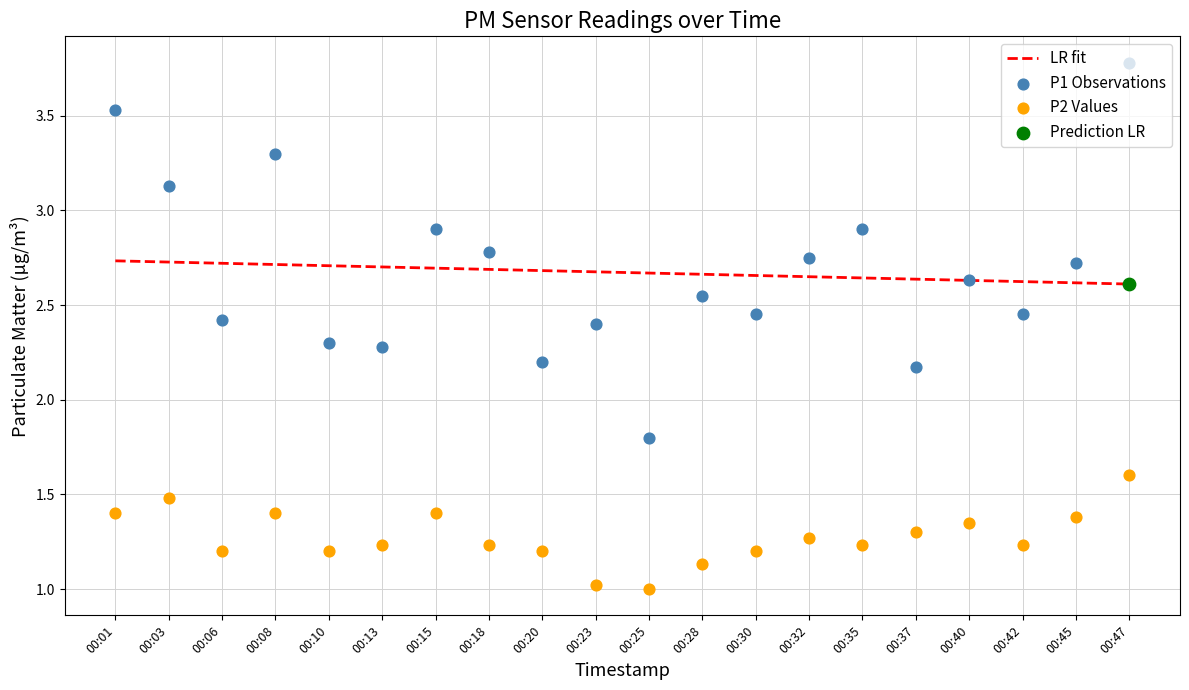

What is the total value across all series at 00:25?

5.5